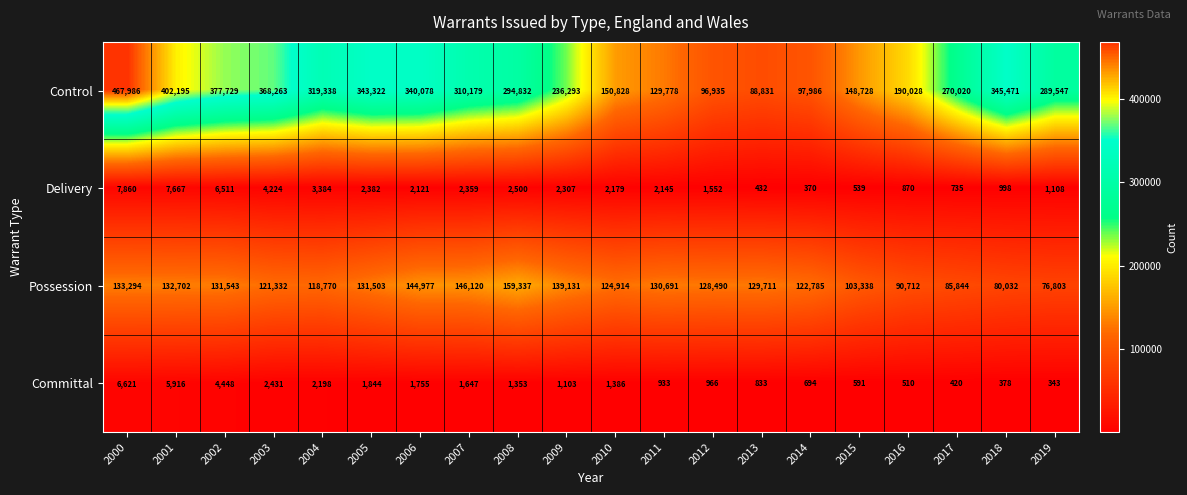

How many data points does each series have?

20